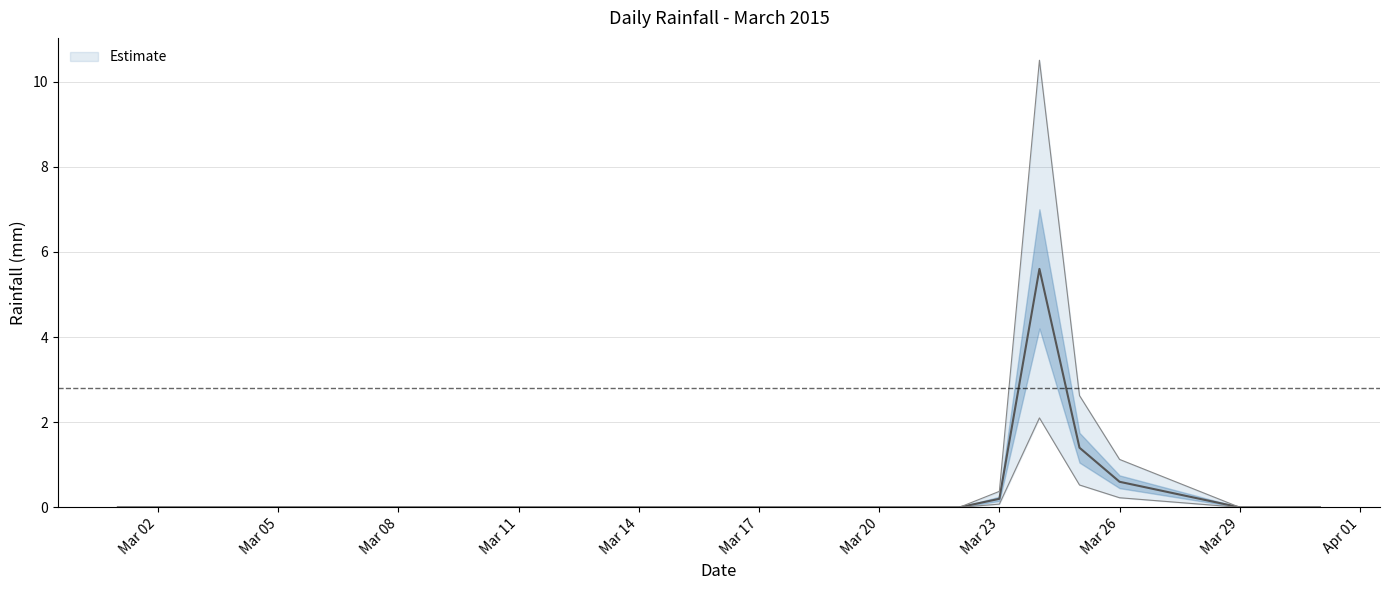

Between 2015-03-13 and 2015-03-09, which is larger?

2015-03-13